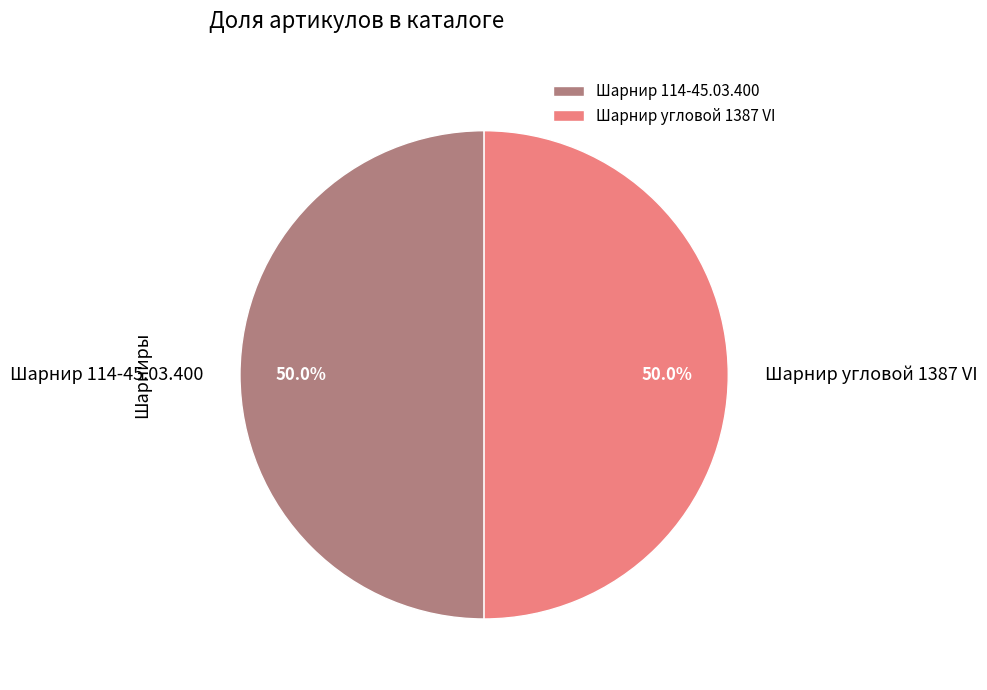

Is the sum of Шарнир угловой 1387 VI and Шарнир 114-45.03.400 greater than half?

Yes